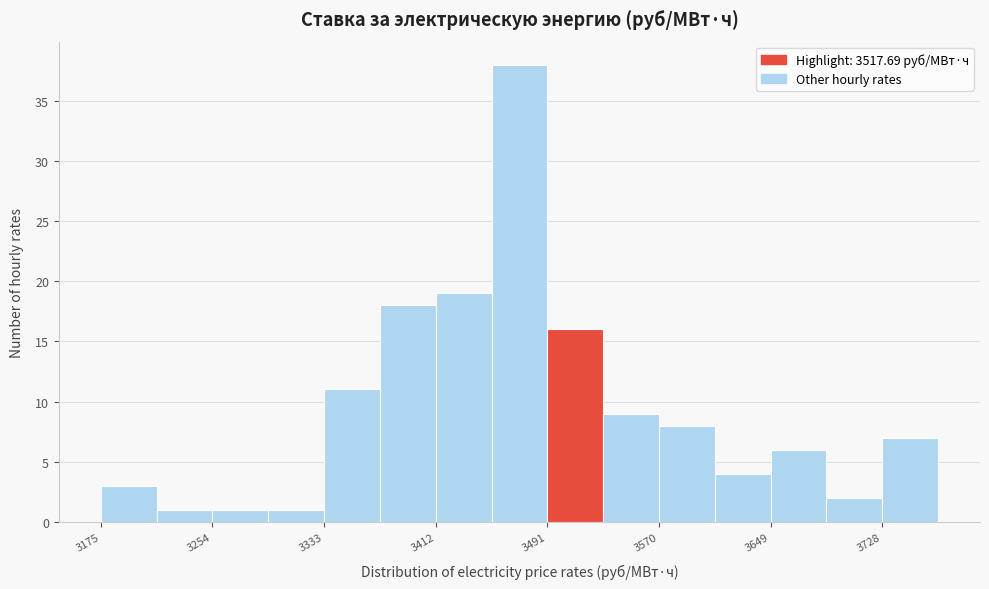

Read against the x-axis, roughly where is the centre of the tallest bar?

3470